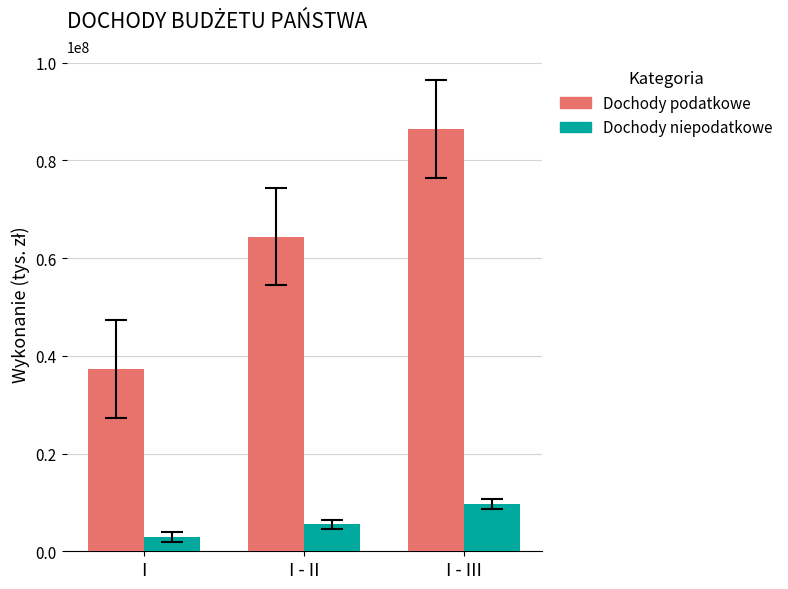

What are all the series names shown in the legend?

Dochody podatkowe, Dochody niepodatkowe